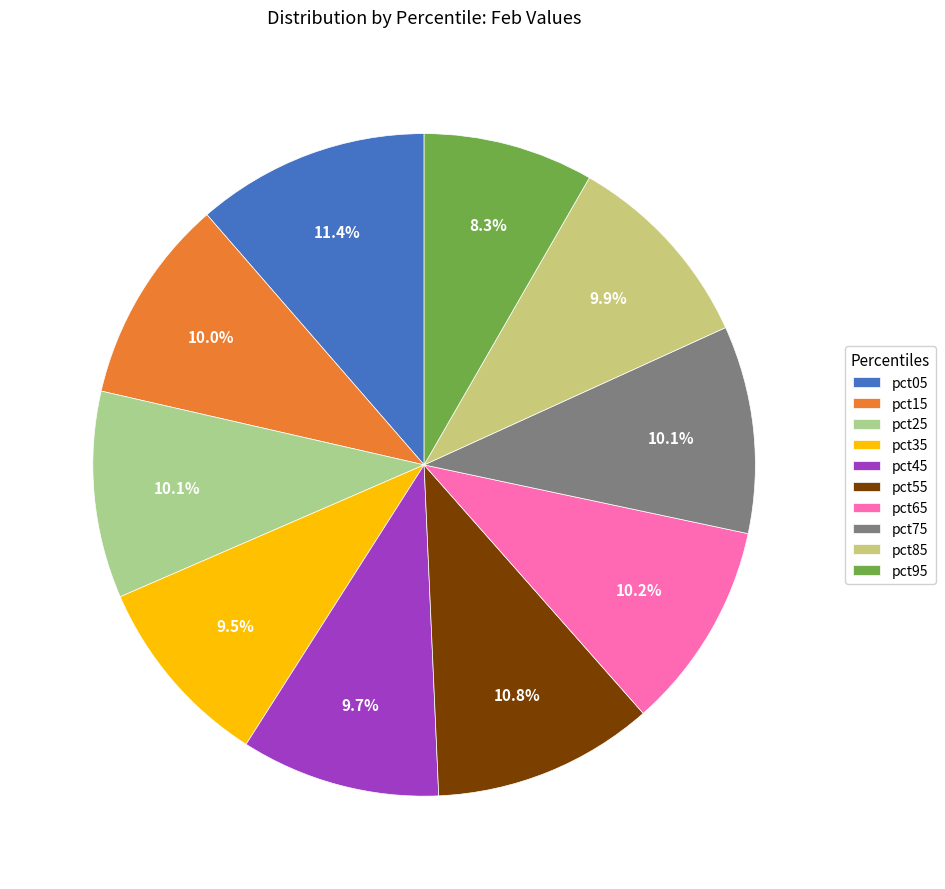

How many segments does this pie chart have?

10